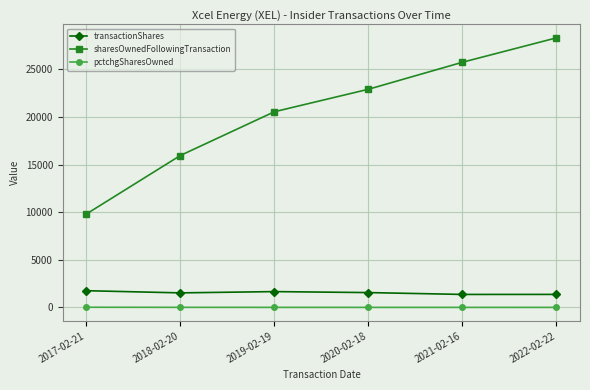

What is the sum of all transactionShares values?

9249